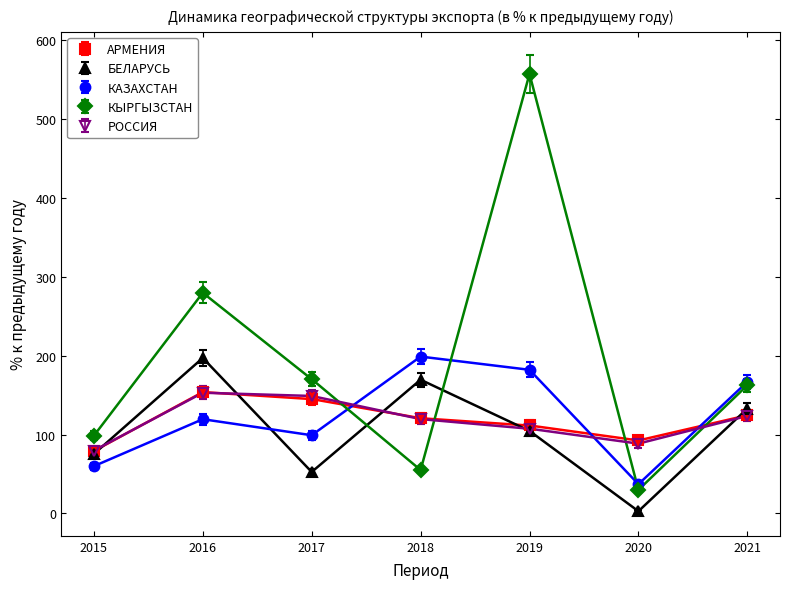

What is the minimum value shown in the chart?

5.0